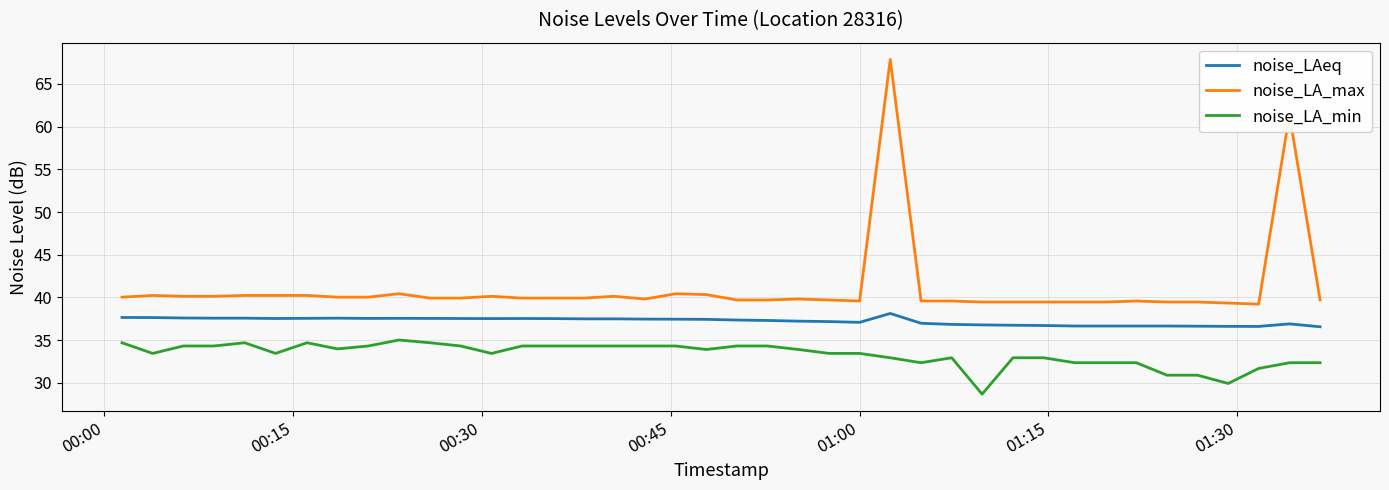

List the series in order of their overall mean, lowest first.

noise_LA_min, noise_LAeq, noise_LA_max